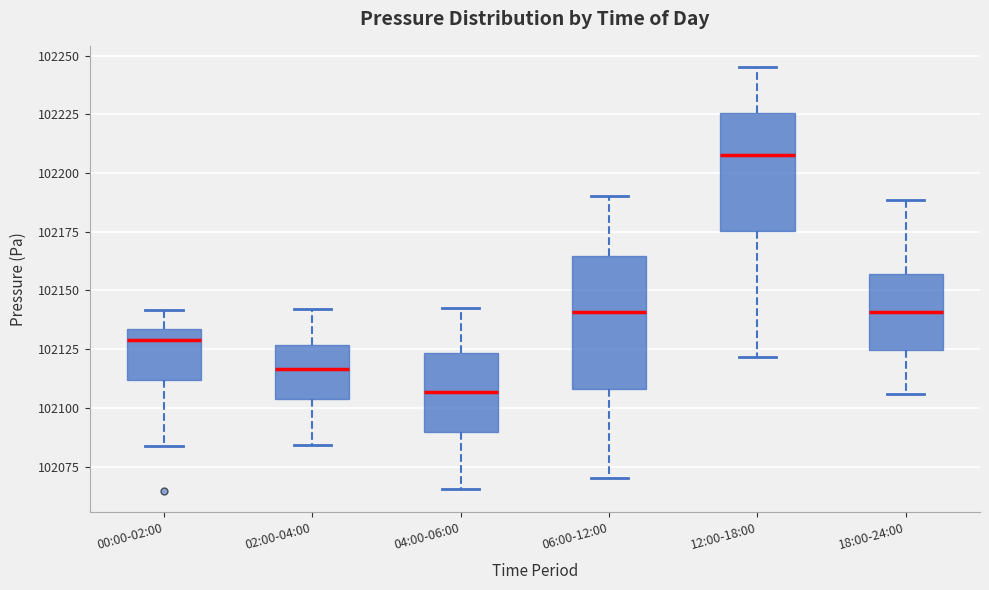

Where is the upper edge of the box for 18:00-24:00 on the y-axis? The values are not printed on the chart, so give them approximately, as read against the axis.

102155